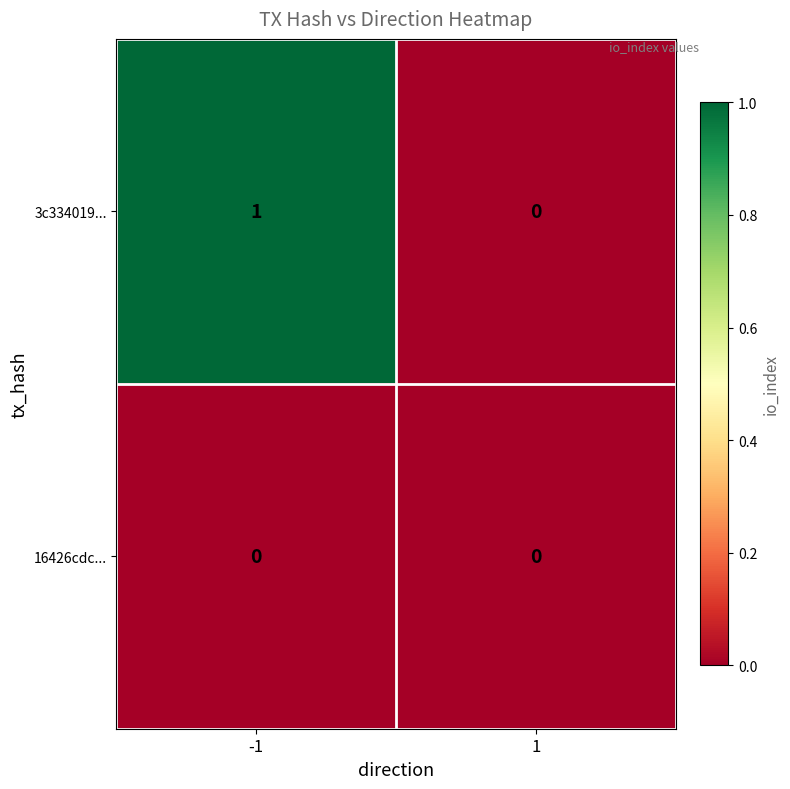

The 3c334019... series shows 1 at -1. True or false?

True